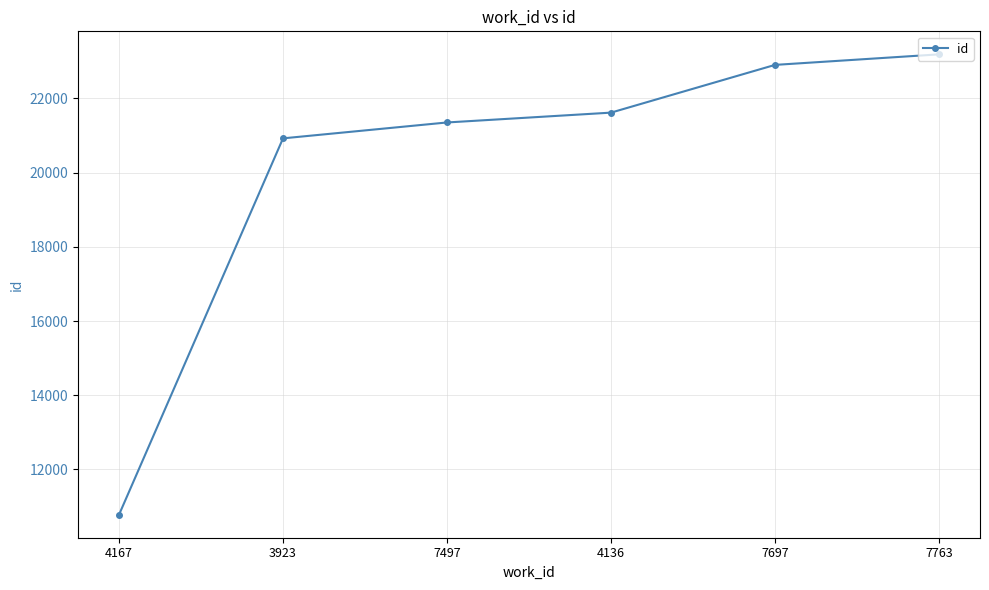

What is the sum of all values?

120750